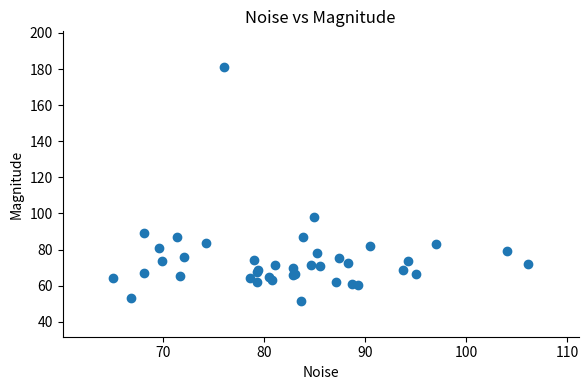

What Y value in the scatter plot is closest to 116?

98.2